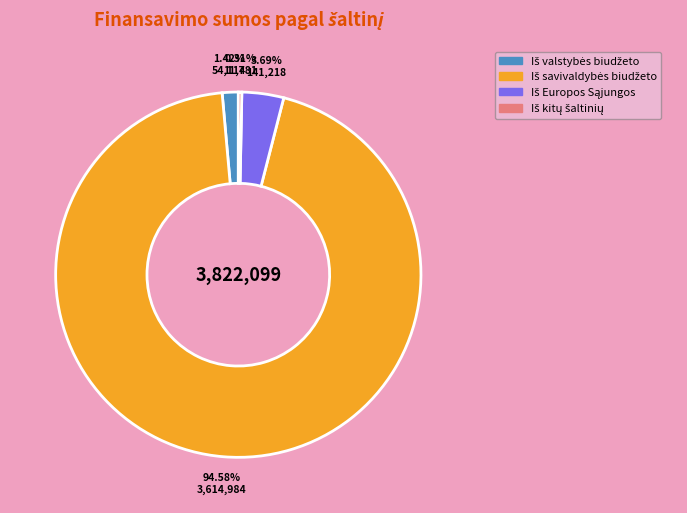

Is there any slice that represents more than half of the pie?

Yes